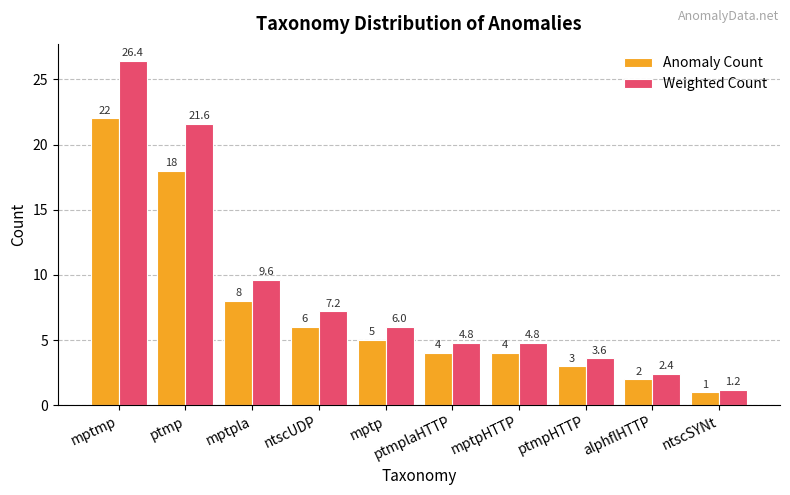

Between mptmp and ptmpHTTP, which series saw the biggest shift?

Weighted Count